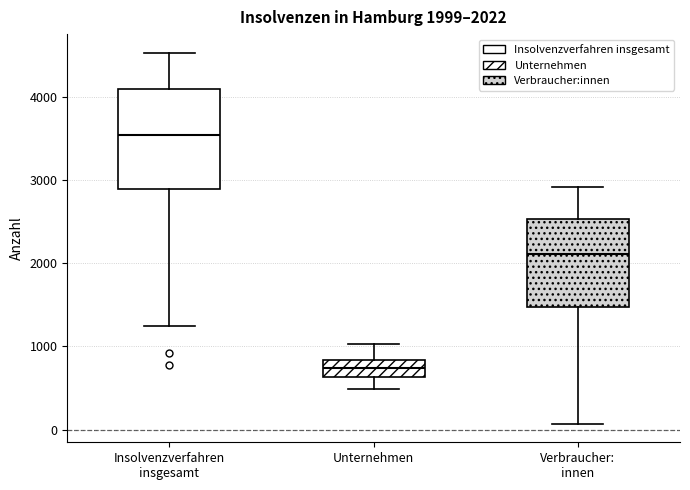

Which box has the lowest median line?

Unternehmen